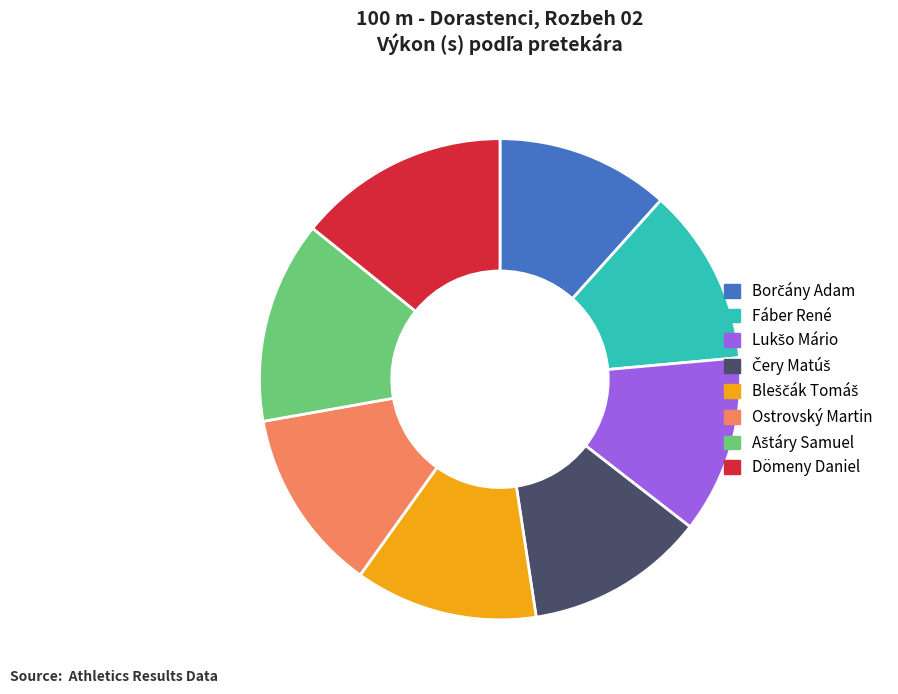

Which category has the biggest portion of the pie?

Dömeny Daniel